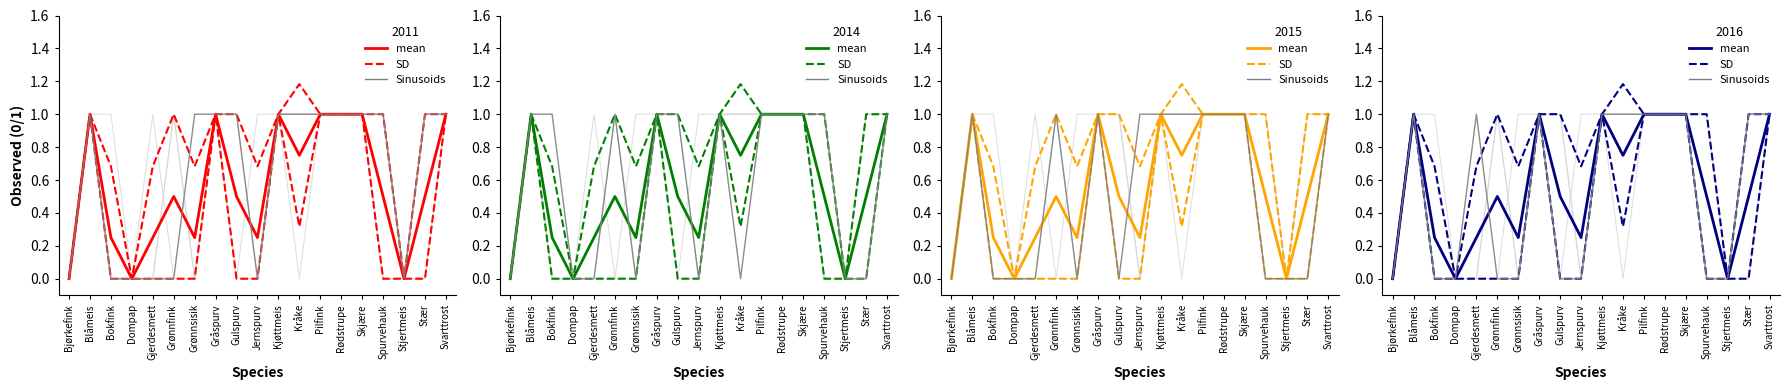

The value of Sinusoids at Grønnsisik is 0.0. True or false?

True